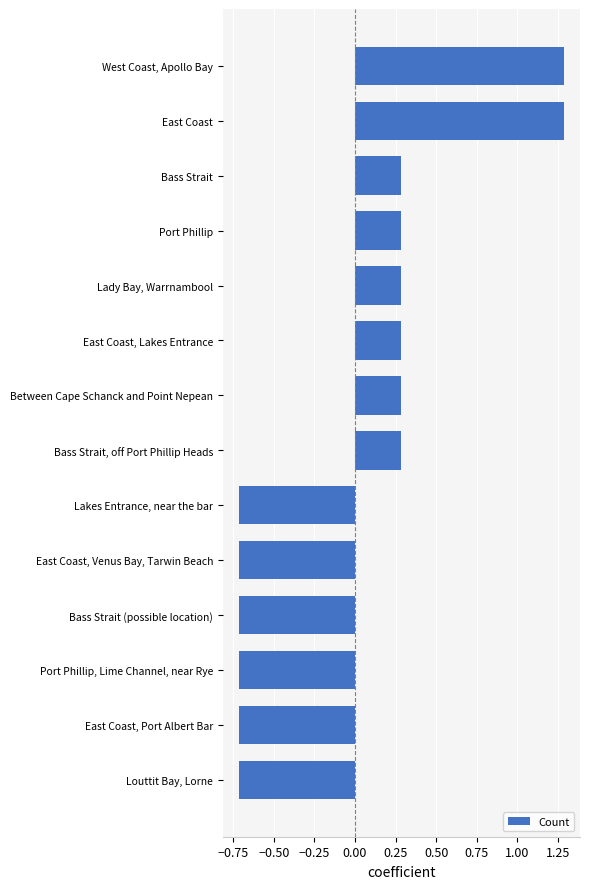

What is the smallest value displayed?

-0.7